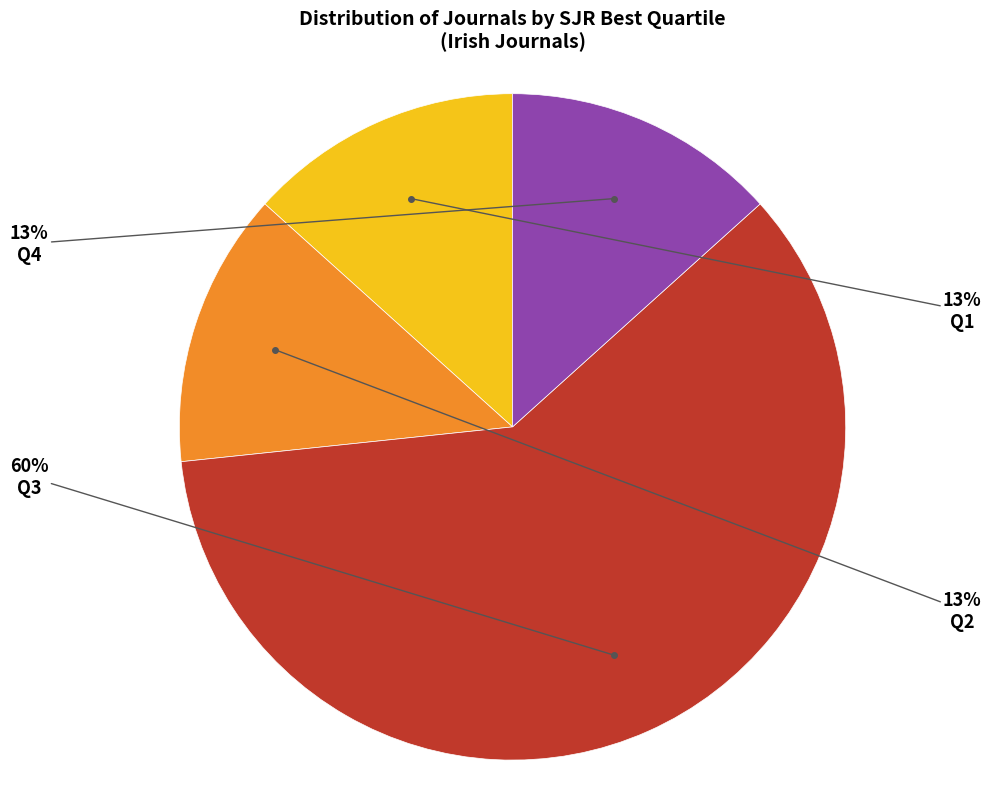

Does any single category account for the majority?

Yes